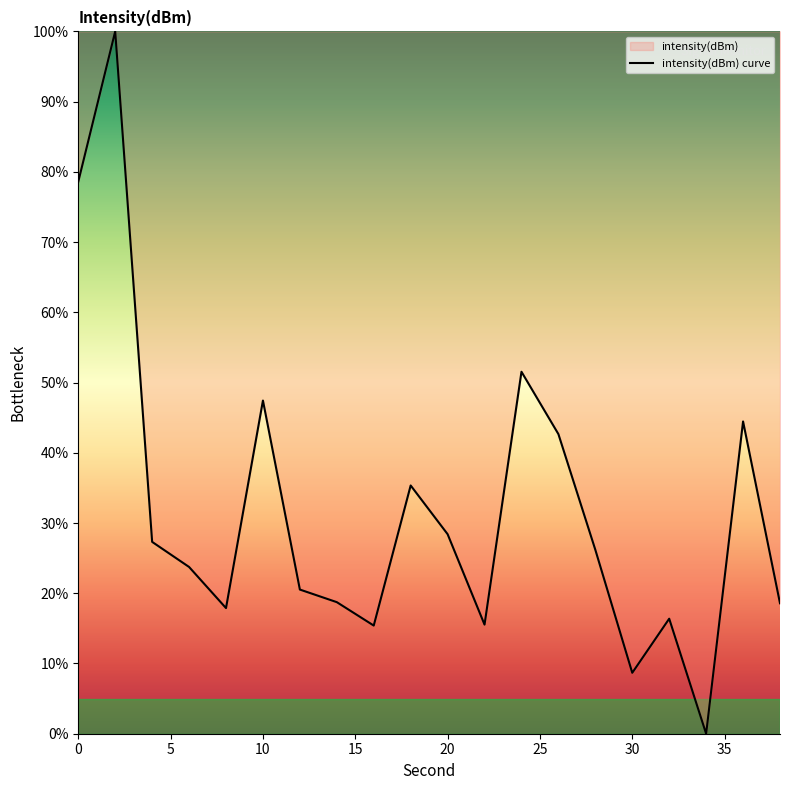

How many lines are shown in the chart?

1